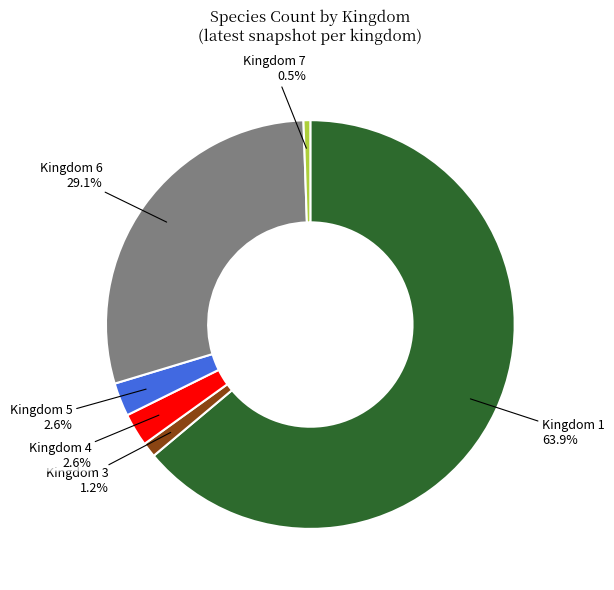

What is the largest slice in the pie chart?

Kingdom 1